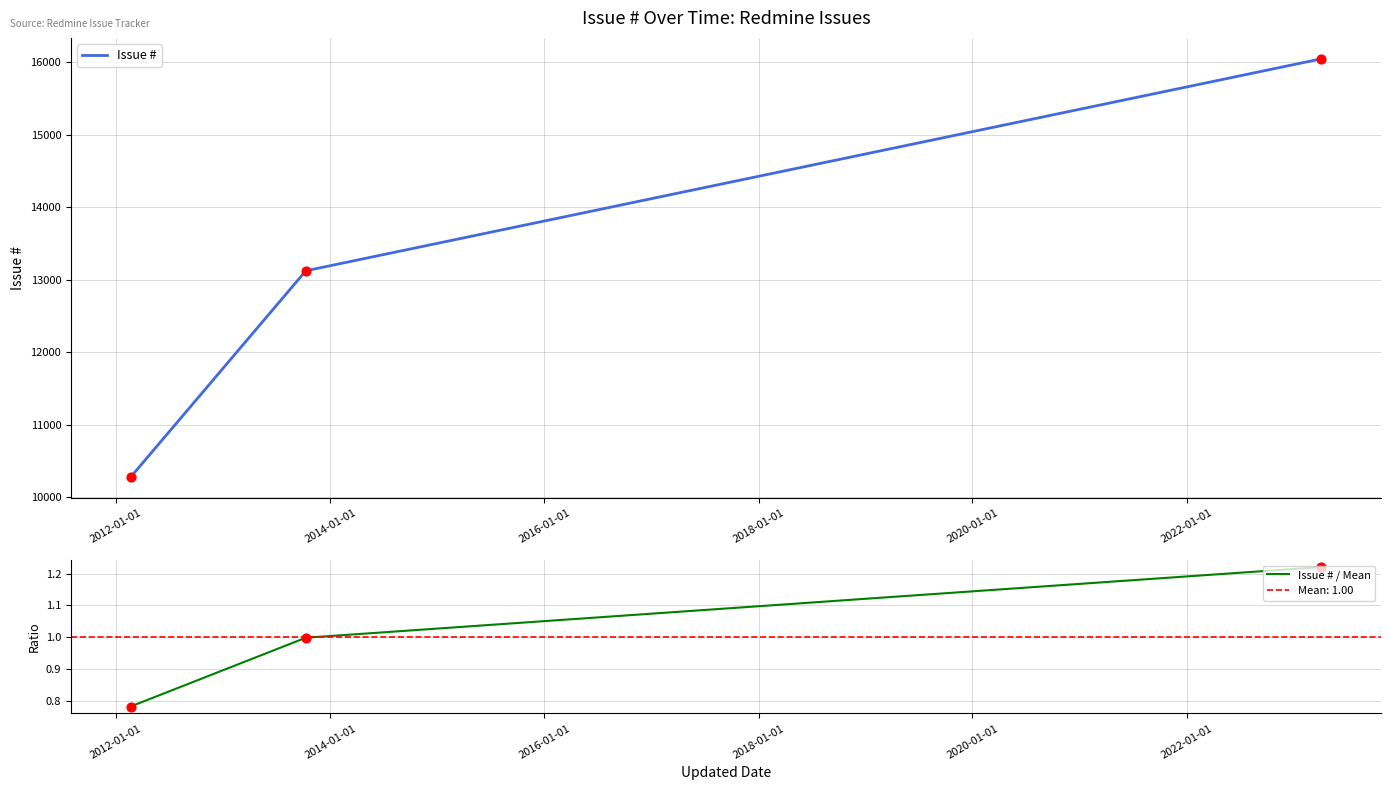

What is the highest value of the Issue # series?

16045